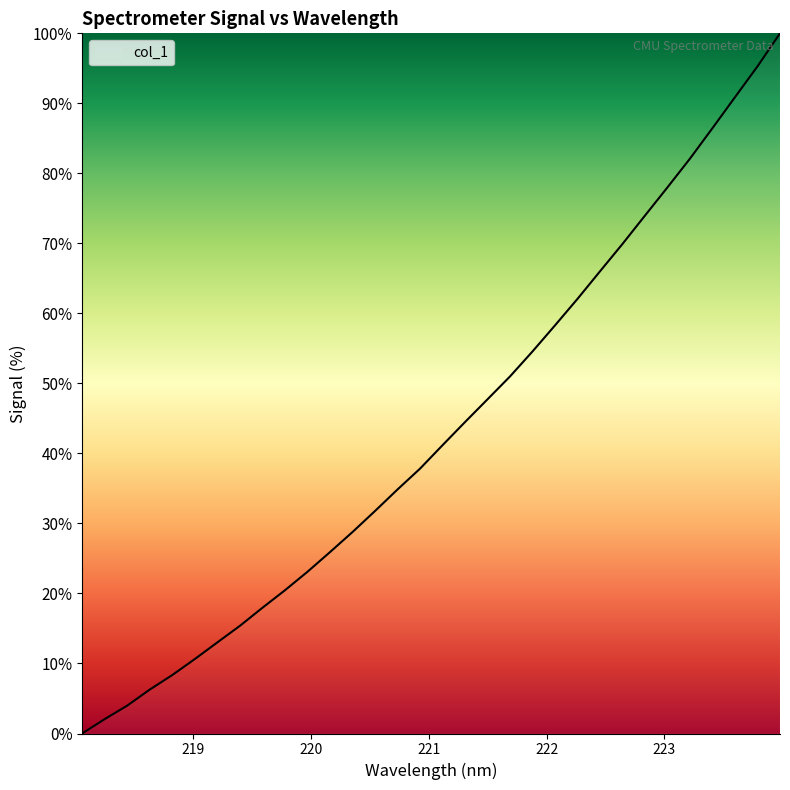

What is the greatest value displayed?

100.0